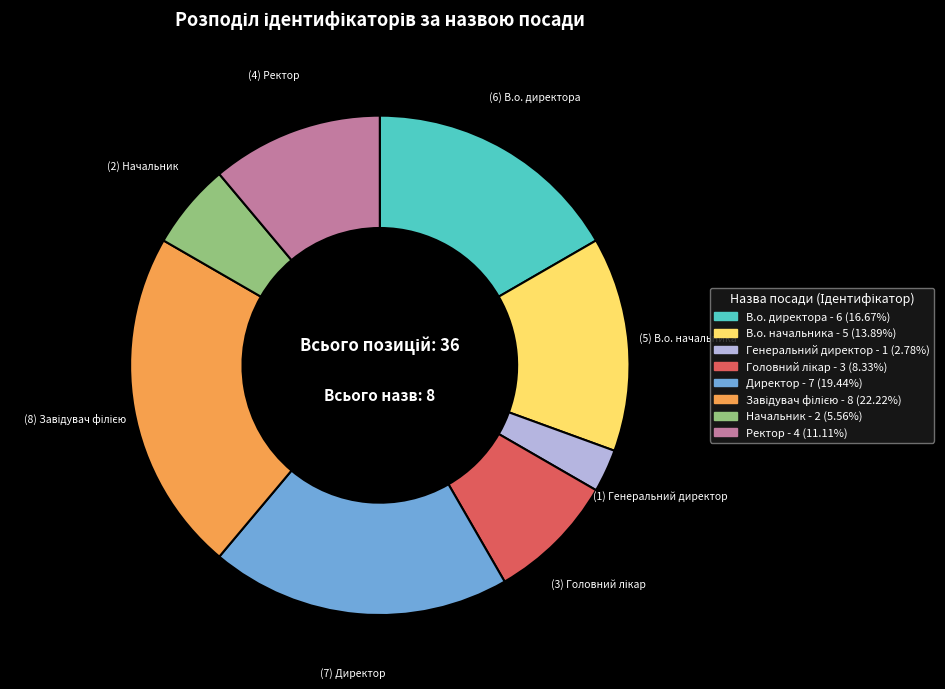

Does В.о. директора represent more than half of the total?

No